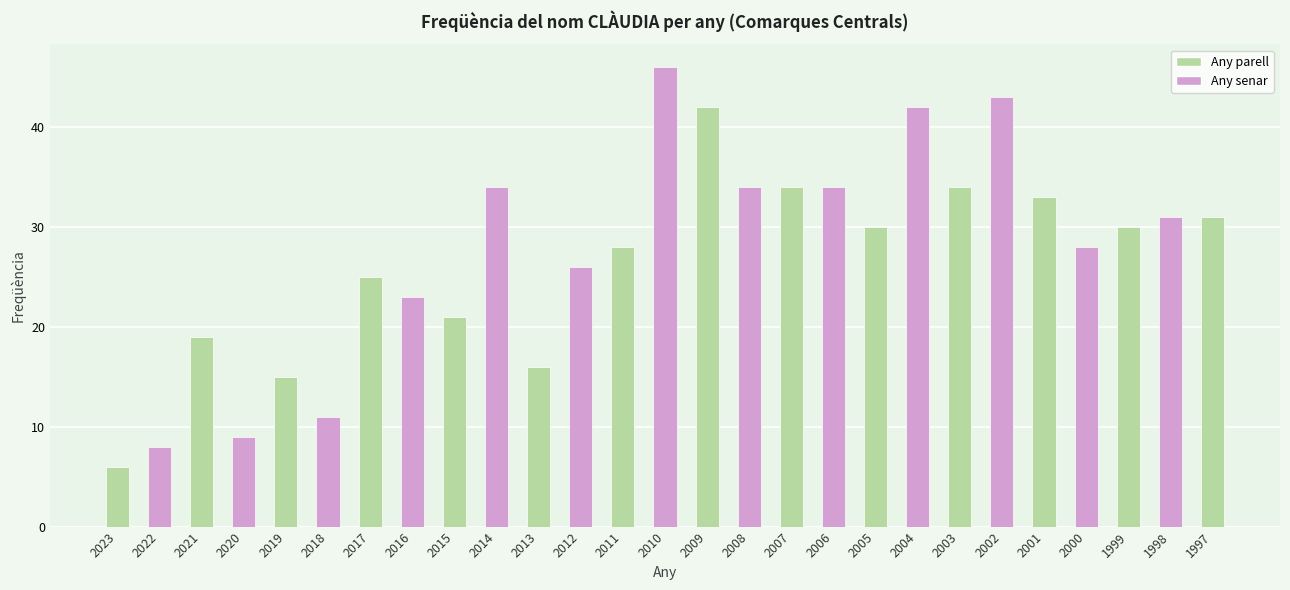

The value at 2009 is 42. True or false?

True